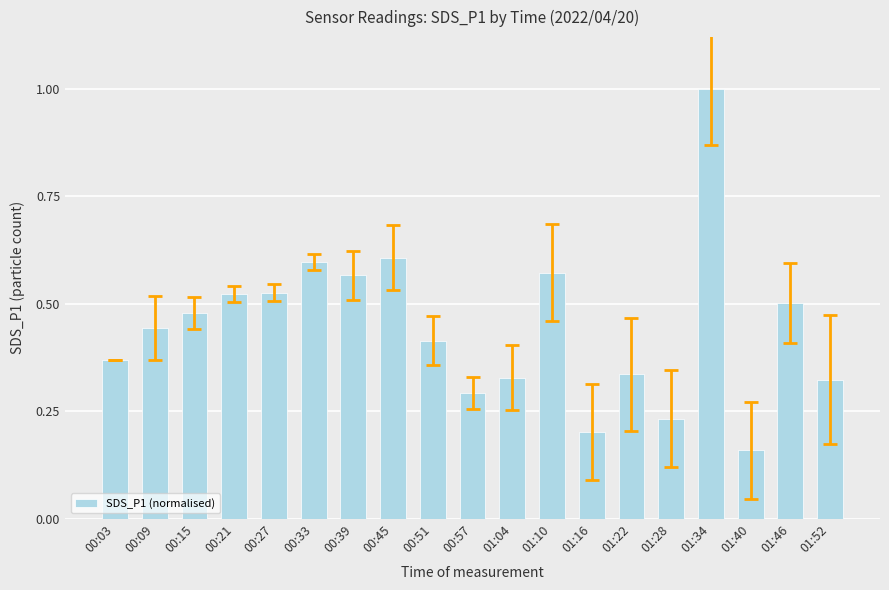

Which has a higher value, 00:39 or 00:45?

00:45